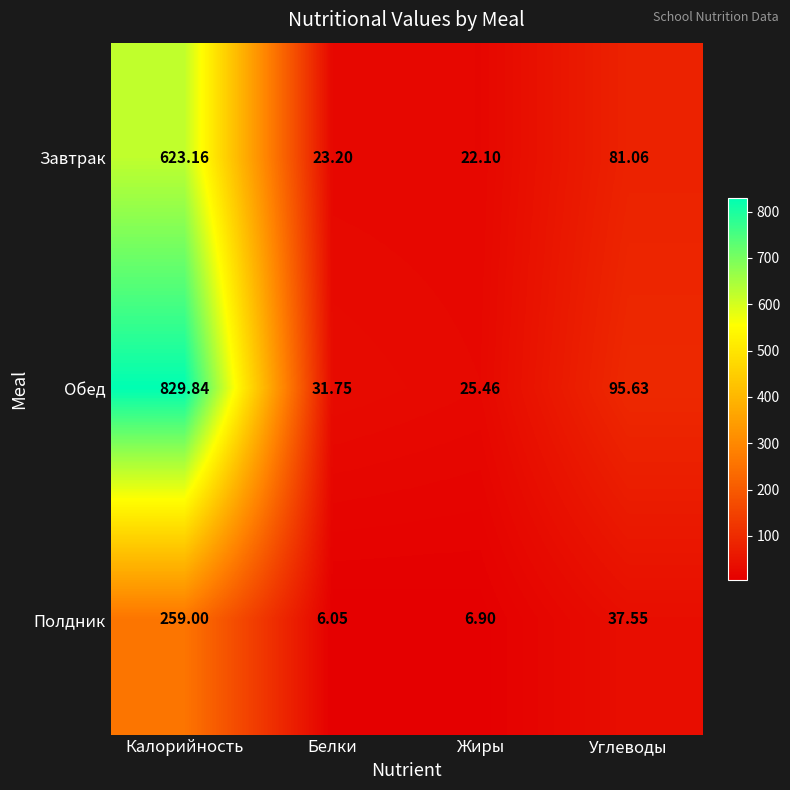

Which series has the widest spread of values?

Обед